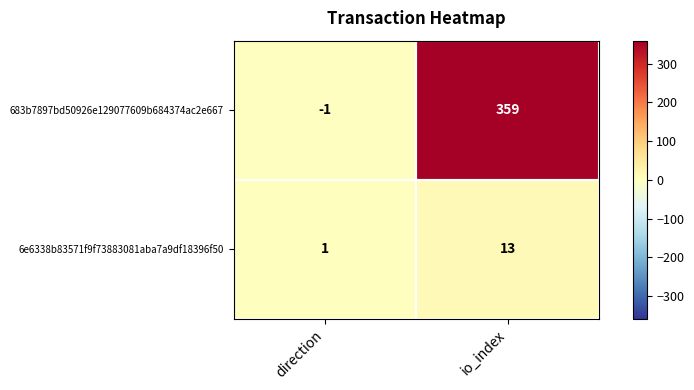

What is the spread (max minus min) of values at io_index?

346